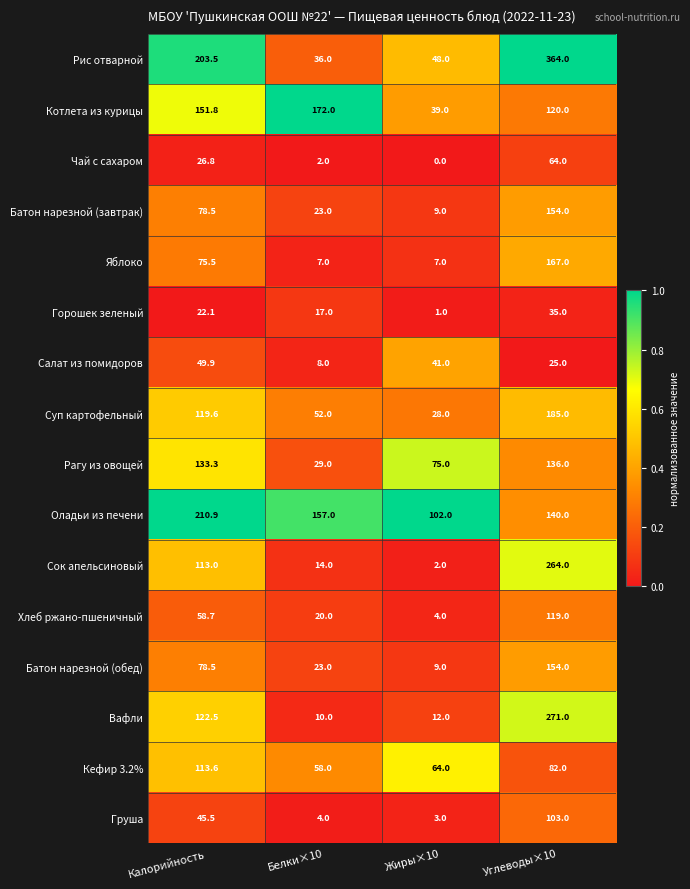

Which series changed the most between Калорийность and Углеводы×10?

Рис отварной